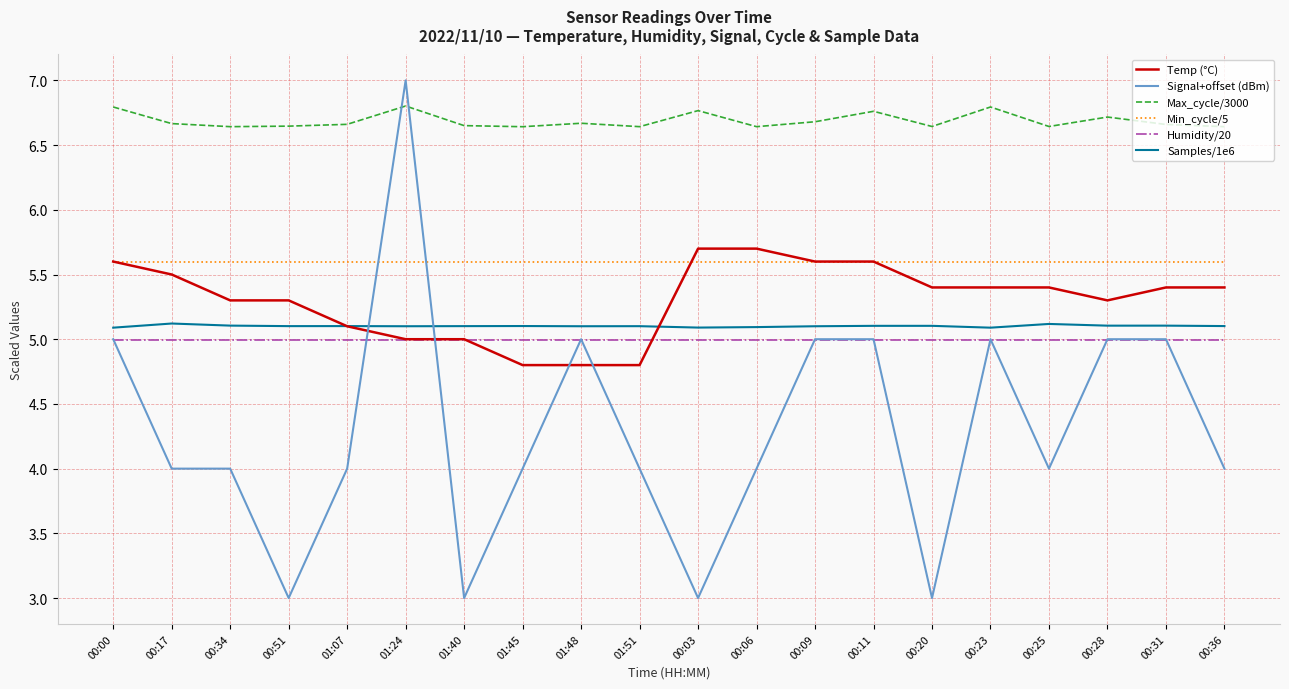

Which series has the largest total across all categories?

Max_cycle/3000